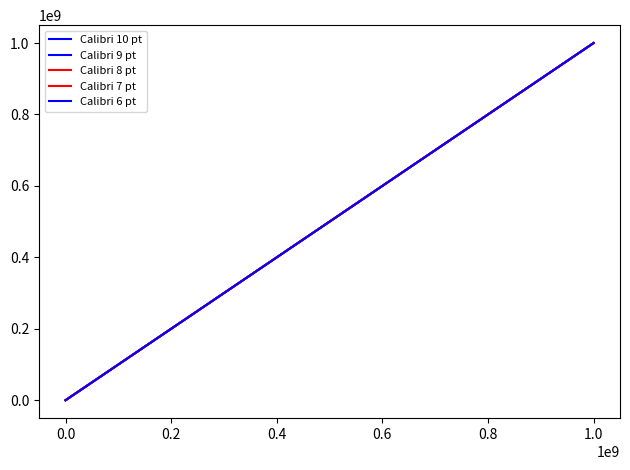

Does the chart display data point markers on the line(s)?

No